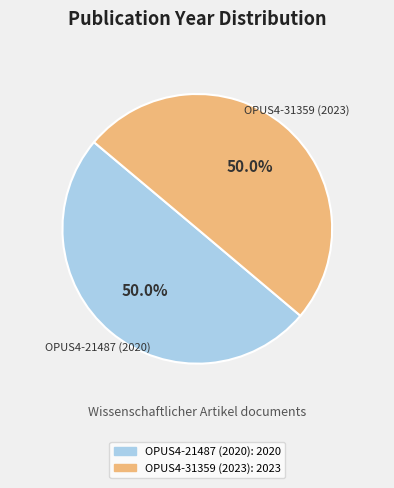

How much of the chart is everything except OPUS4-31359 (2023)?

50.0%